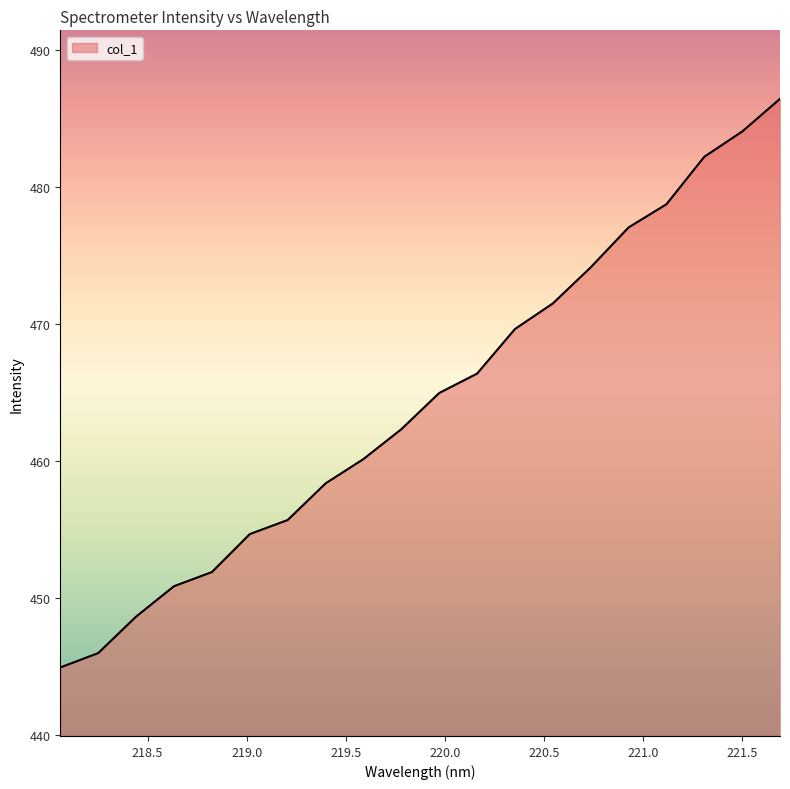

What is the maximum value shown in the chart?

486.5